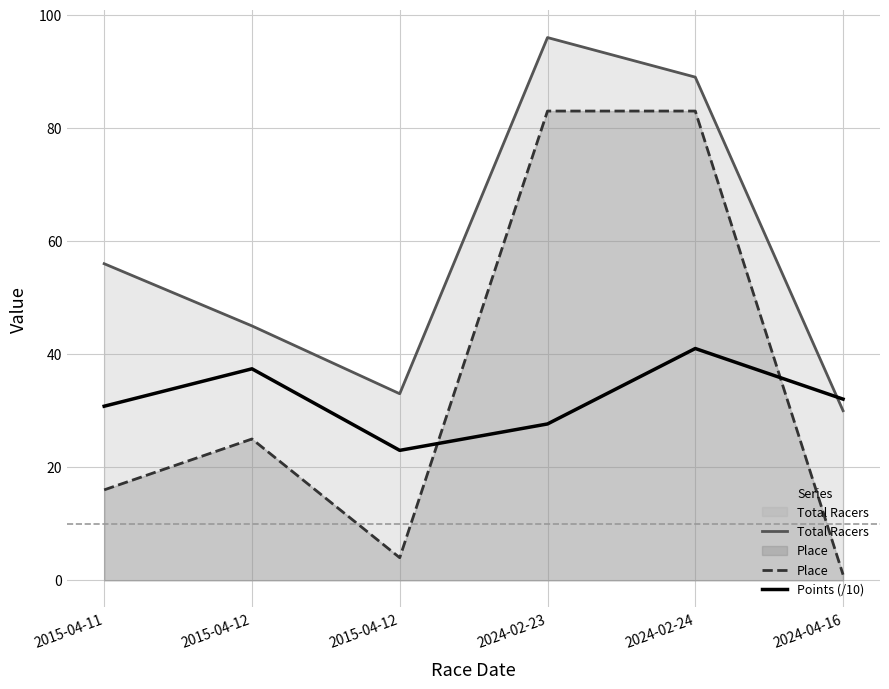

Reading left to right, what are all the values shown in this chart?

Total Racers: 2015-04-11=56.0	2015-04-12=45.0	2015-04-12=33.0	2024-02-23=96.0	2024-02-24=89.0	2024-04-16=30.0
Place: 2015-04-11=16.0	2015-04-12=25.0	2015-04-12=4.0	2024-02-23=83.0	2024-02-24=83.0	2024-04-16=1.0
Points (/10): 2015-04-11=30.8	2015-04-12=37.4	2015-04-12=23.0	2024-02-23=27.7	2024-02-24=41.0	2024-04-16=32.1